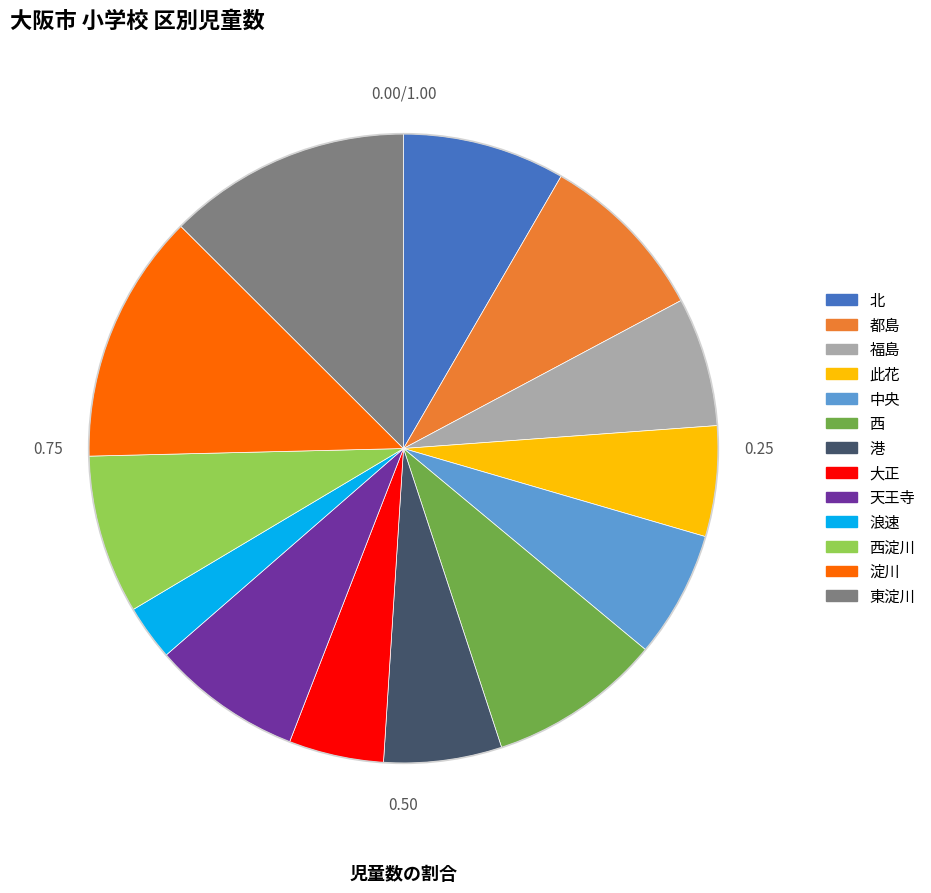

Does any single category account for the majority?

No